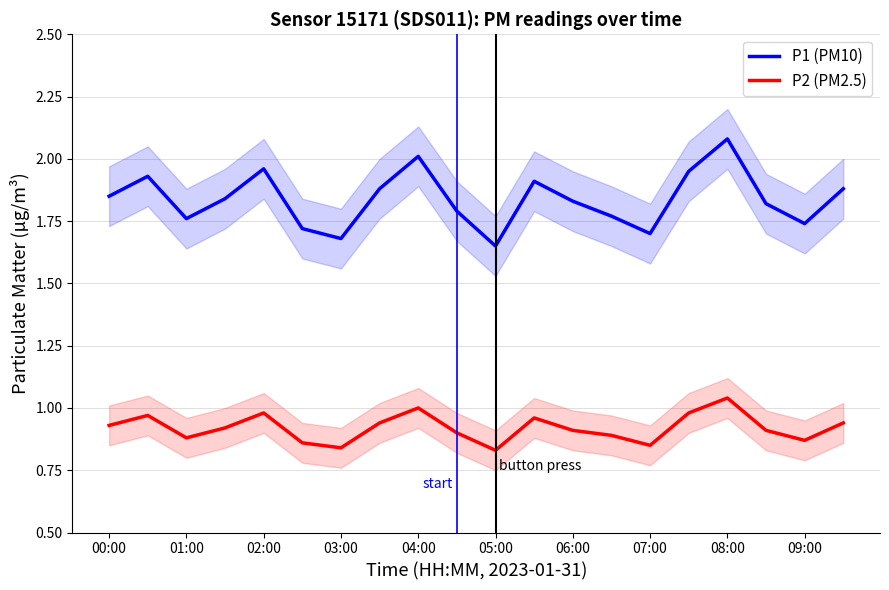

True or false: P1 (PM10) and P2 (PM2.5) cross at least once.

False